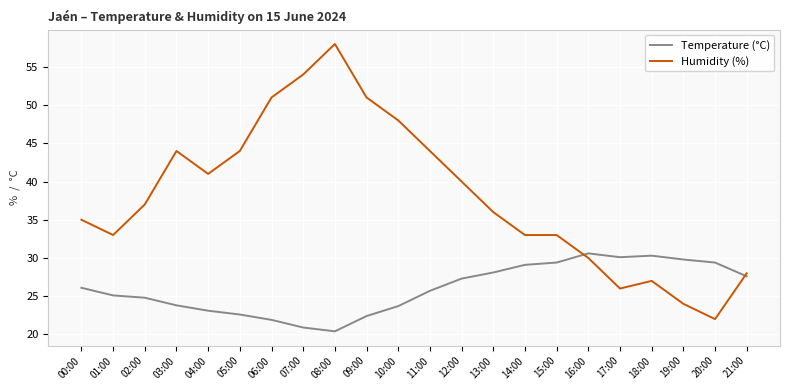

What are all the series names shown in the legend?

Temperature (°C), Humidity (%)